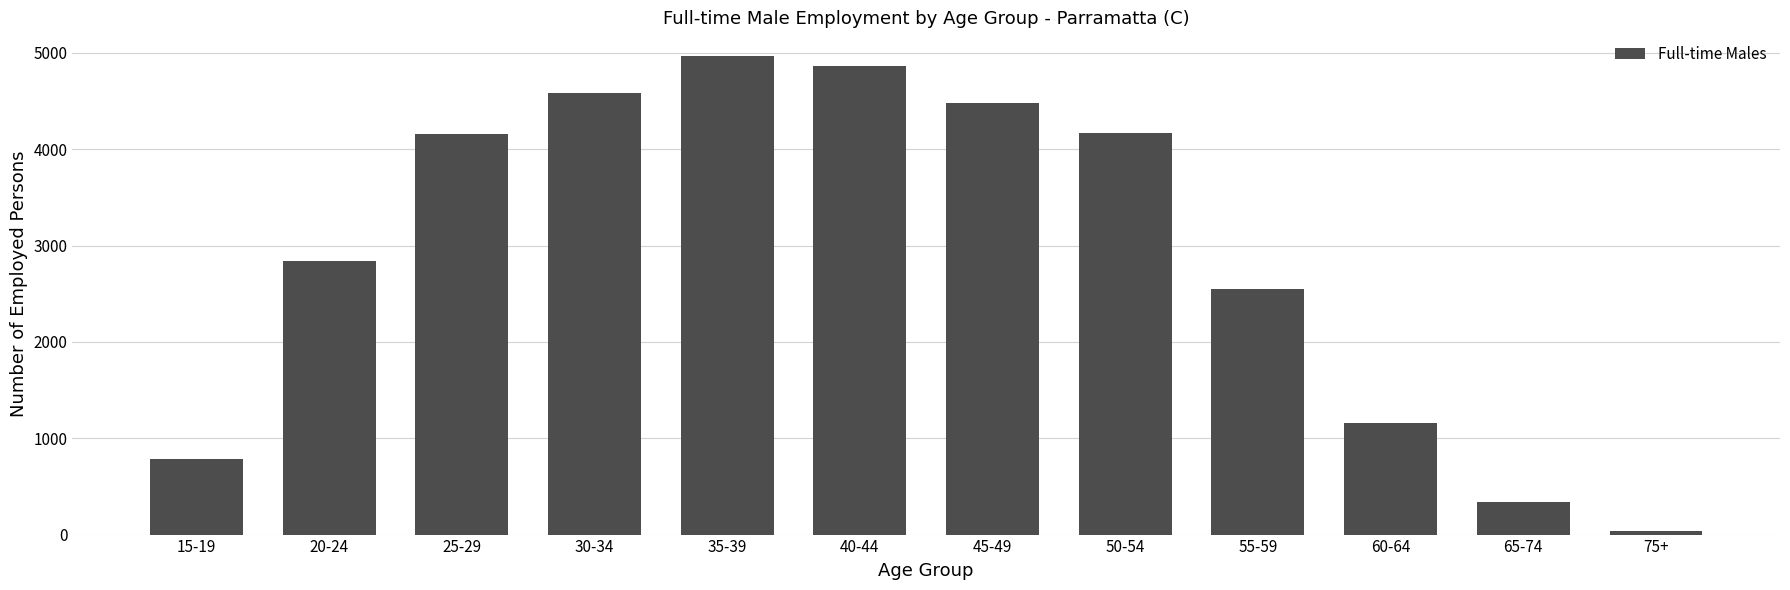

At which category does the chart reach its peak across all series?

35-39